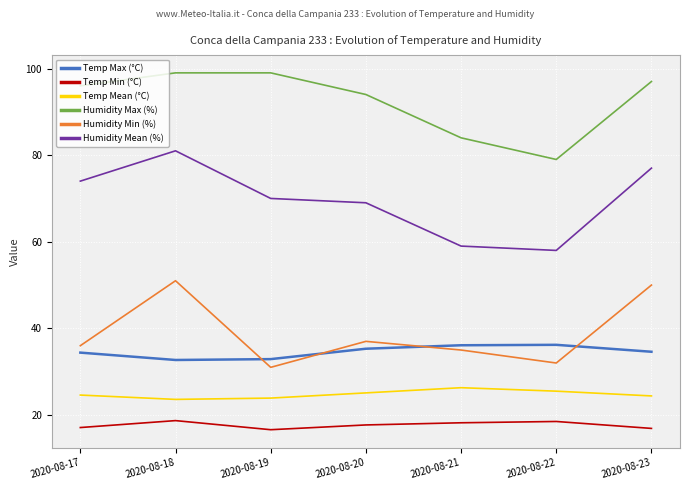

What is the total value across all series at 2020-08-17?

282.1